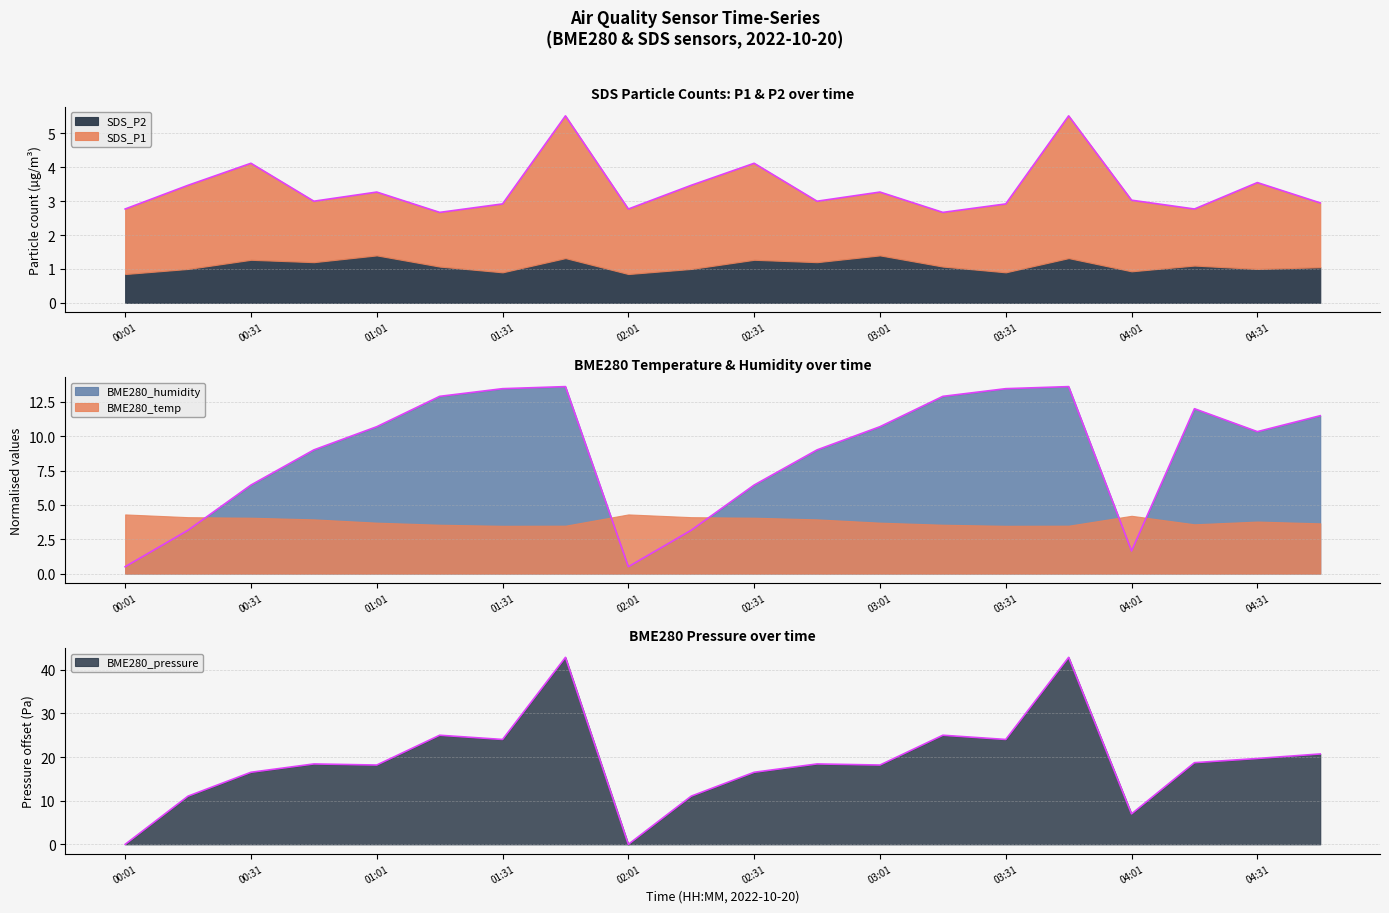

Which category has the lowest value across all series?

00:01